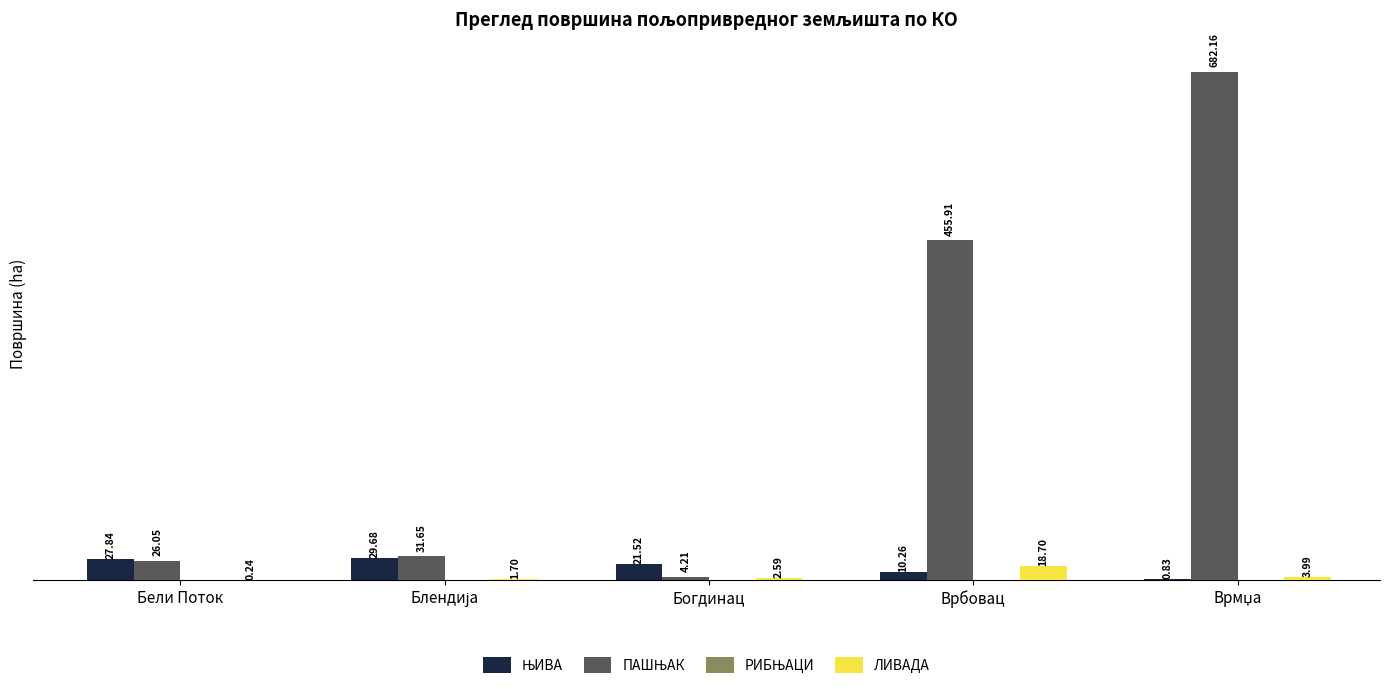

What is the sum of all ЛИВАДА values?

27.2